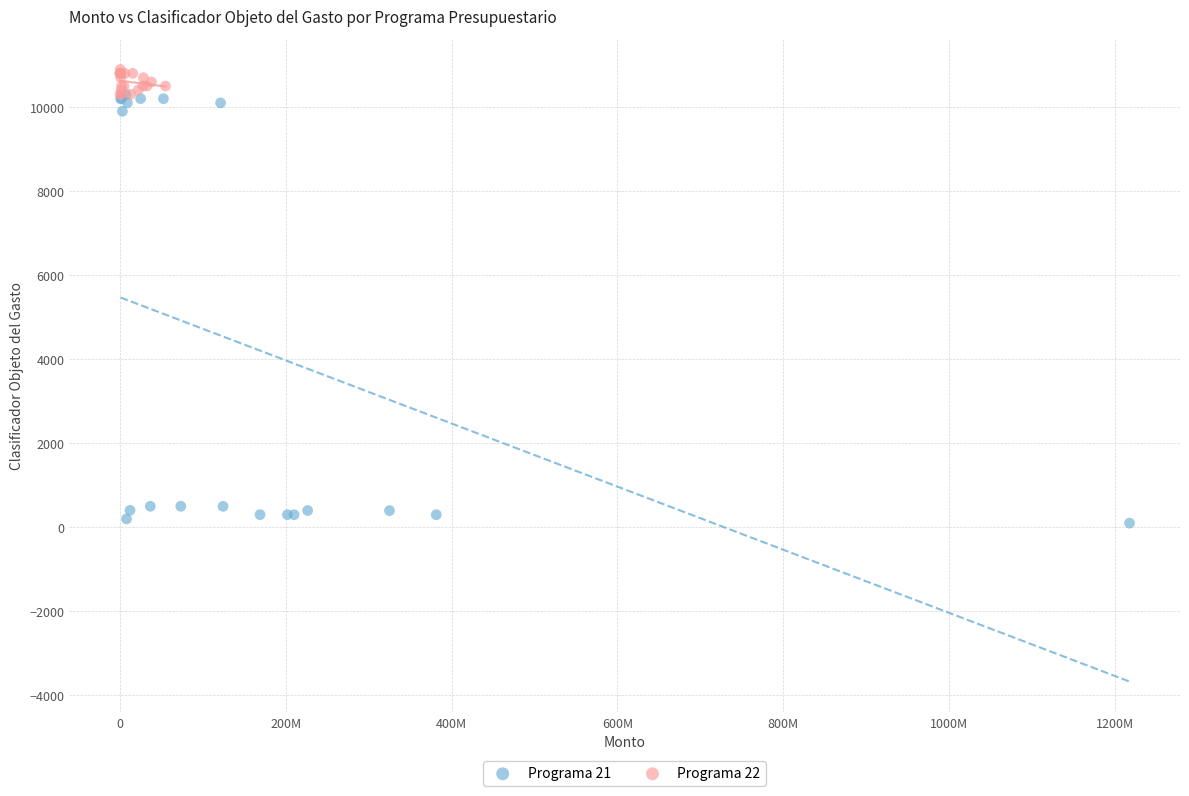

Which series contains the lowest Y value?

Programa 21